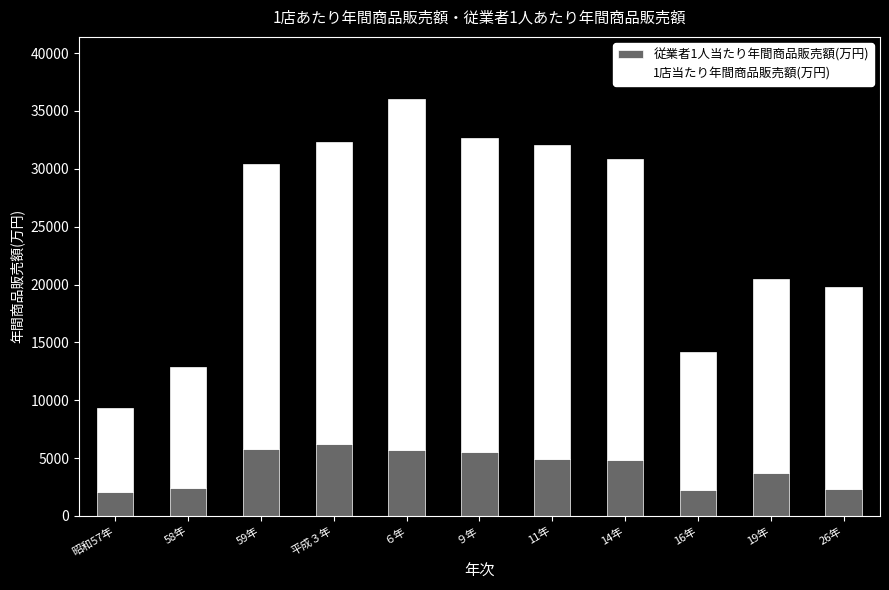

Is it true that 従業者1人当たり年間商品販売額(万円) equals 5822 at 59年?

True